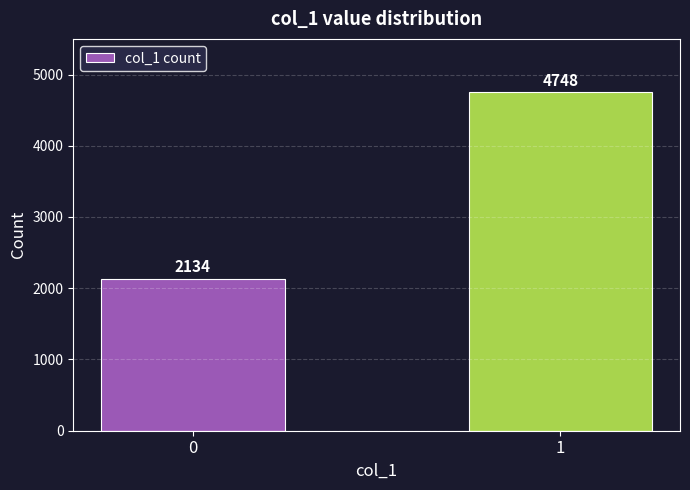

What is the average value?

3441